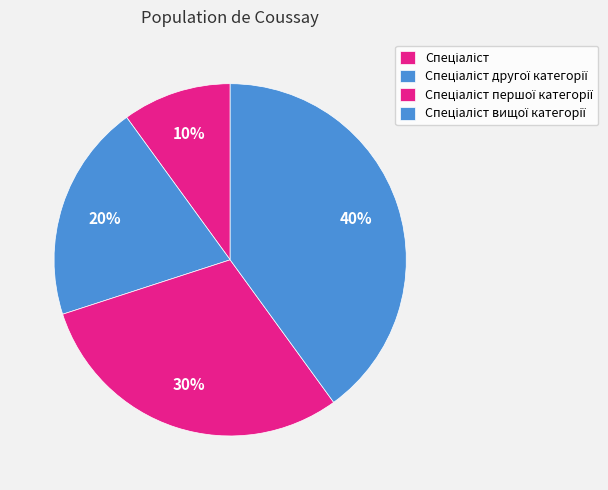

How many segments does this pie chart have?

4